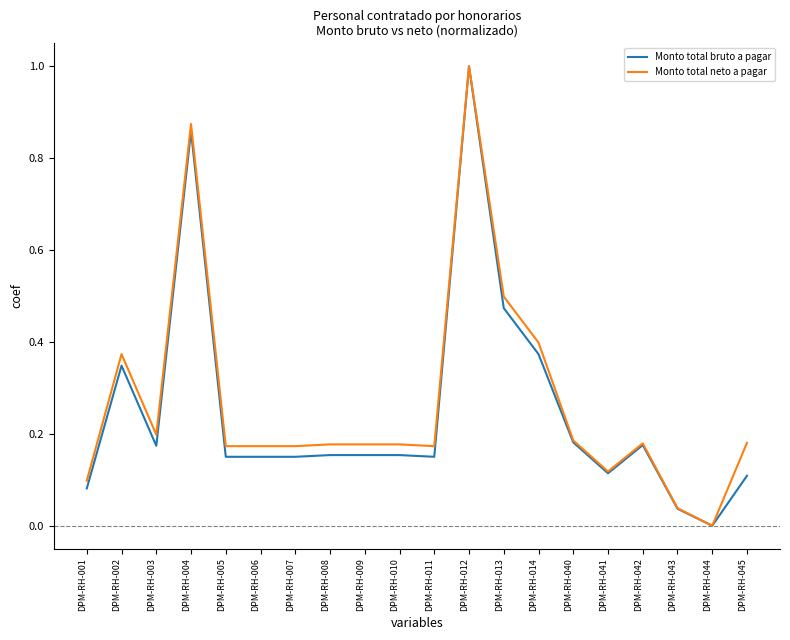

At which category is the sum across all series the highest?

DPM-RH-012